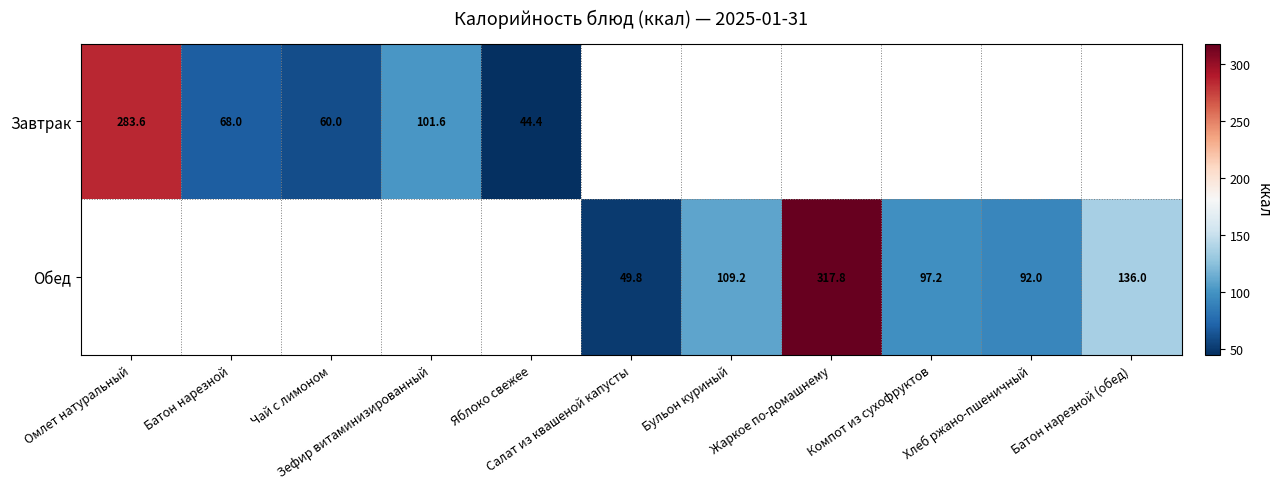

Is the value of Завтрак at Чай с лимоном greater than the value of Обед at Батон нарезной (обед)?

No